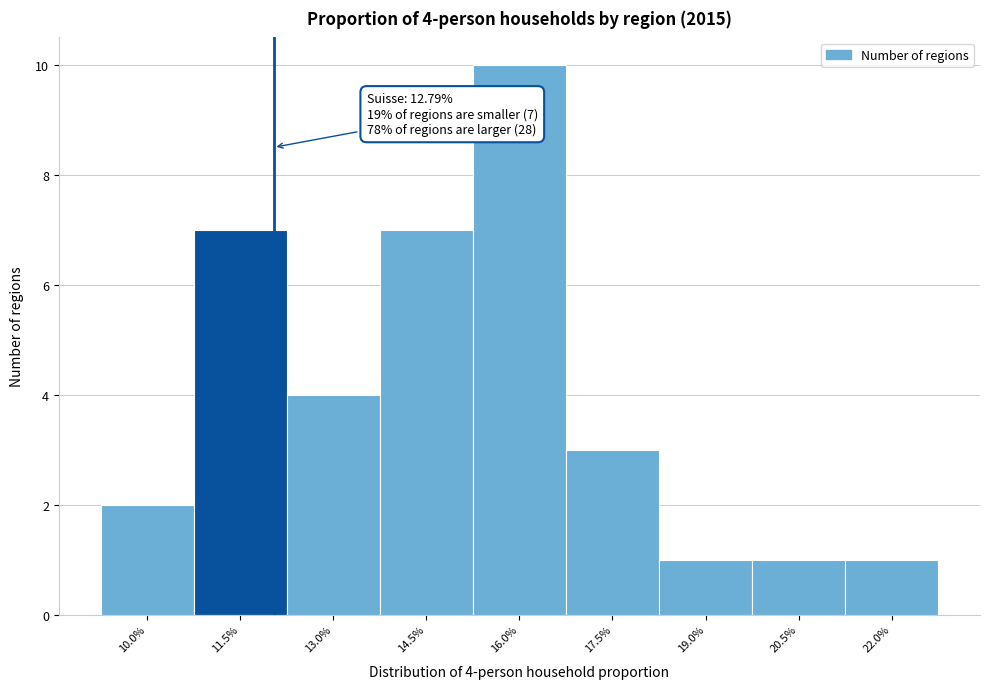

Reading left to right, transcribe all the data shown in this chart.

10.0%=2	11.5%=7	13.0%=4	14.5%=7	16.0%=10	17.5%=3	19.0%=1	20.5%=1	22.0%=1